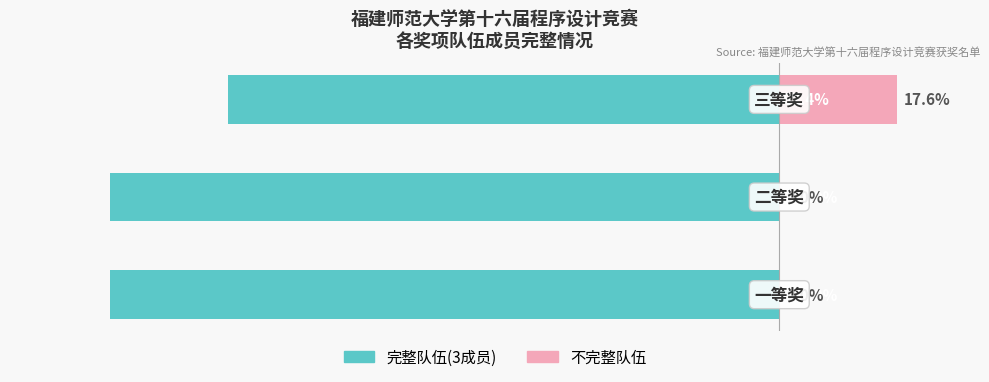

List the labels in order of 不完整队伍 value, largest first.

2, 0, 1